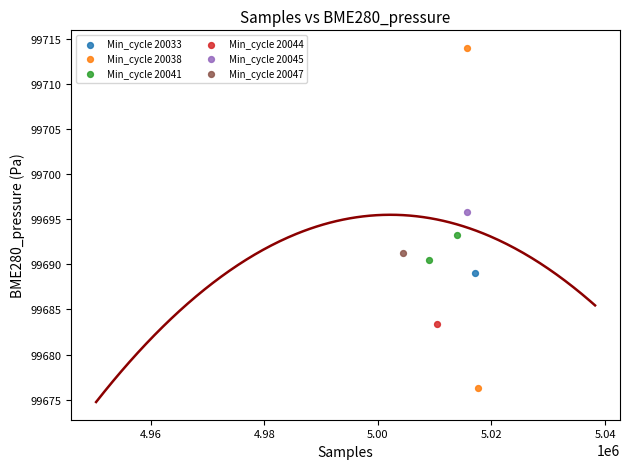

What are all the series names shown in the legend?

Min_cycle 20033, Min_cycle 20038, Min_cycle 20041, Min_cycle 20044, Min_cycle 20045, Min_cycle 20047